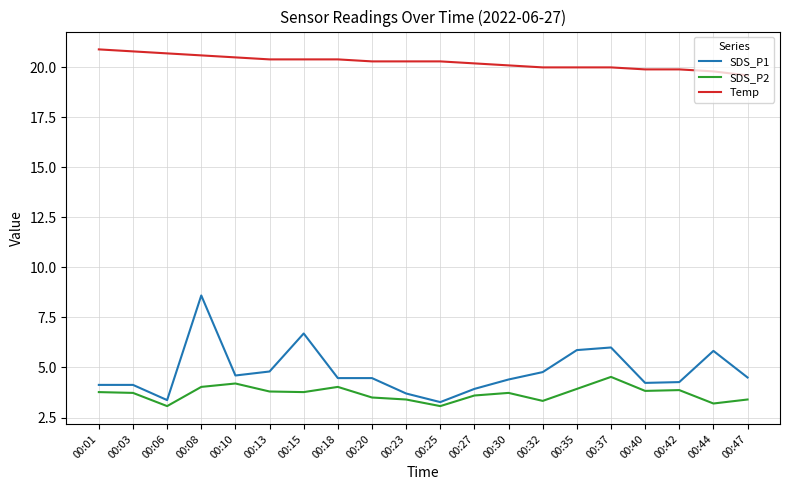

Is the value of SDS_P2 at 00:30 greater than the value of Temp at 00:20?

No